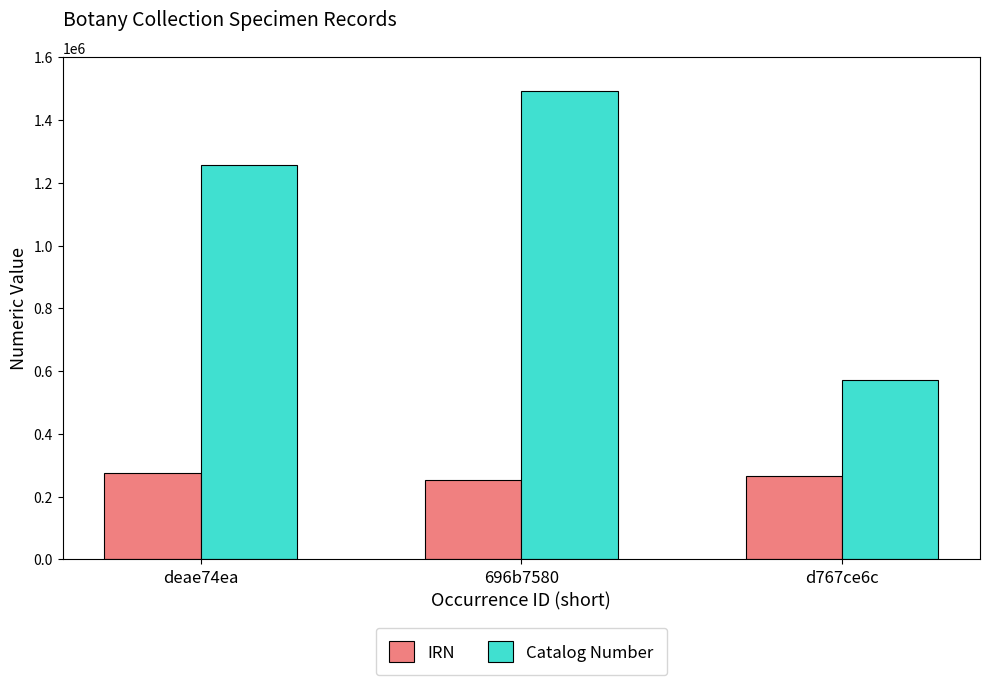

What is the value of the Catalog Number bar at the 2nd from the left?

1491035